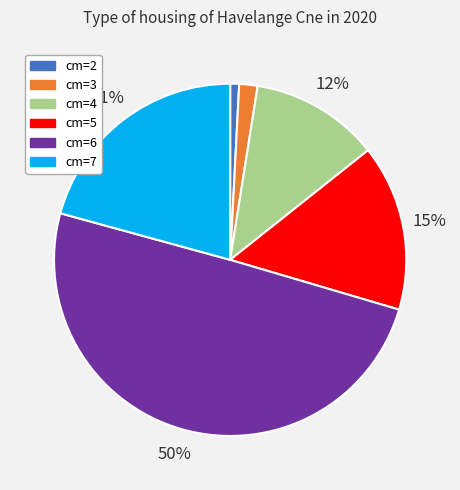

To the nearest percent, what is the difference between the largest and smallest slice percentages?

49%